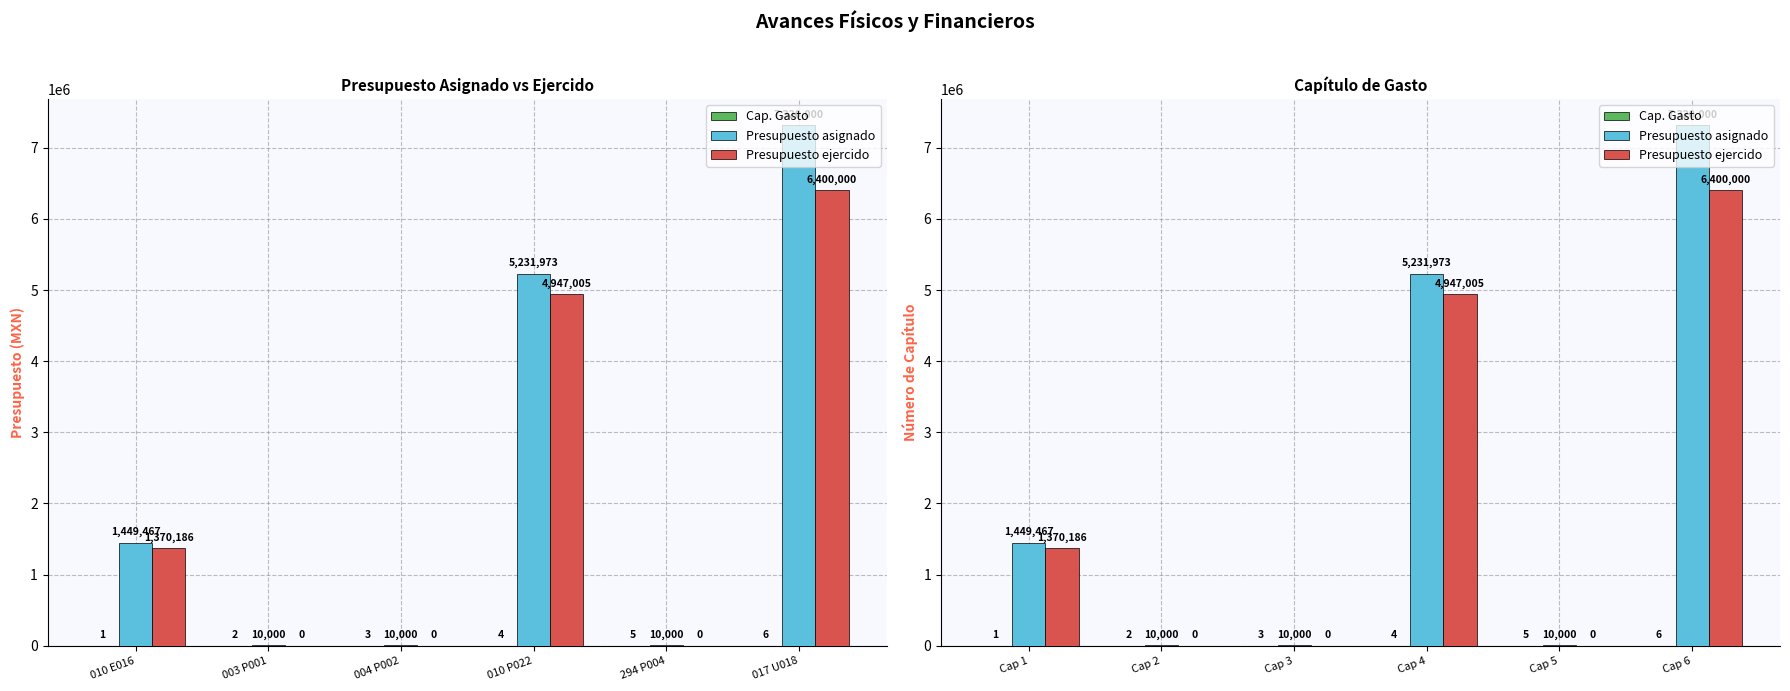

Is it true that Presupuesto asignado equals 3051679.0 at Cap 6?

False